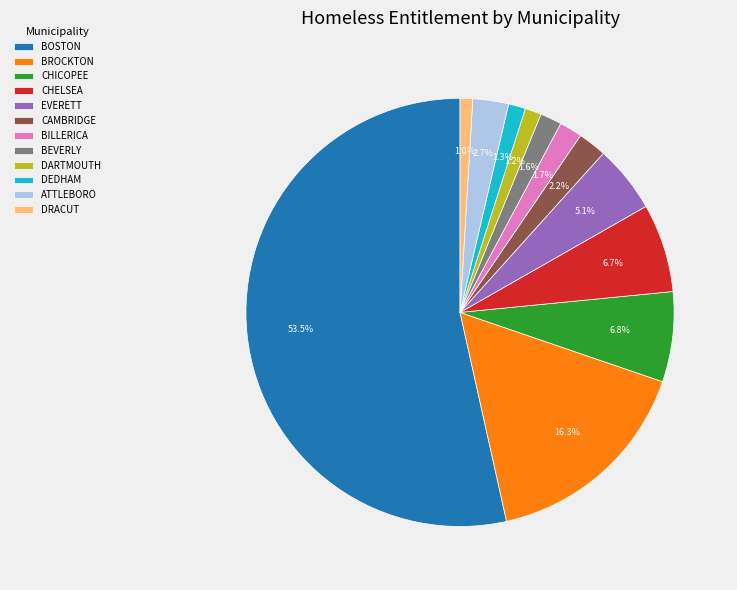

Count the number of slices in the pie.

12